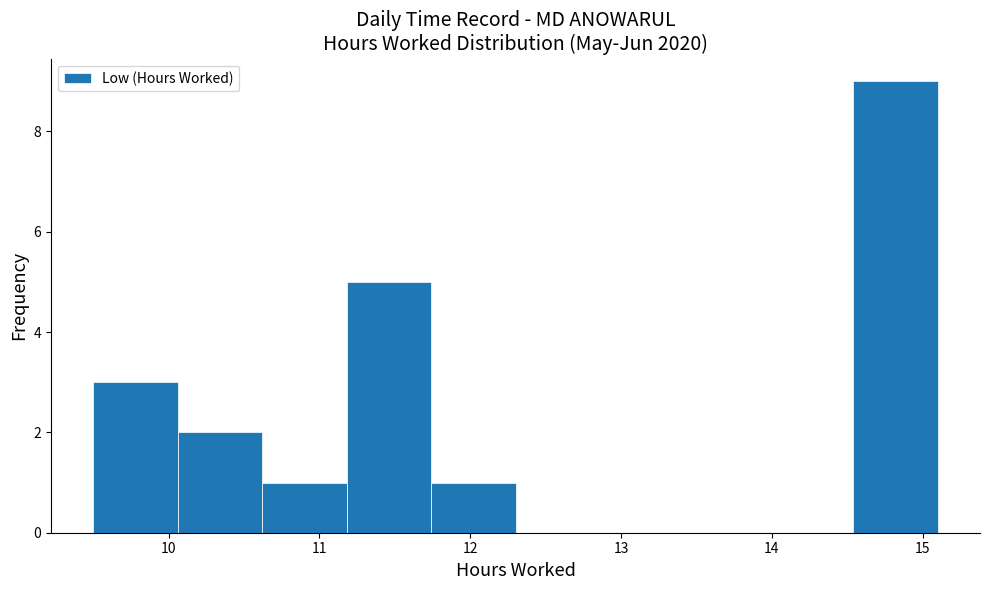

Reading left to right, list every bar in this chart as the range it spans on the x-axis followed by its height. Neither the bar edges nor the heights are printed on the chart, so give them approximately, as read against the axes.

9.50 to 10.06: 3
10.06 to 10.62: 2
10.62 to 11.18: 1
11.18 to 11.74: 5
11.74 to 12.30: 1
12.30 to 12.86: 0
12.86 to 13.42: 0
13.42 to 13.98: 0
13.98 to 14.54: 0
14.54 to 15.10: 9